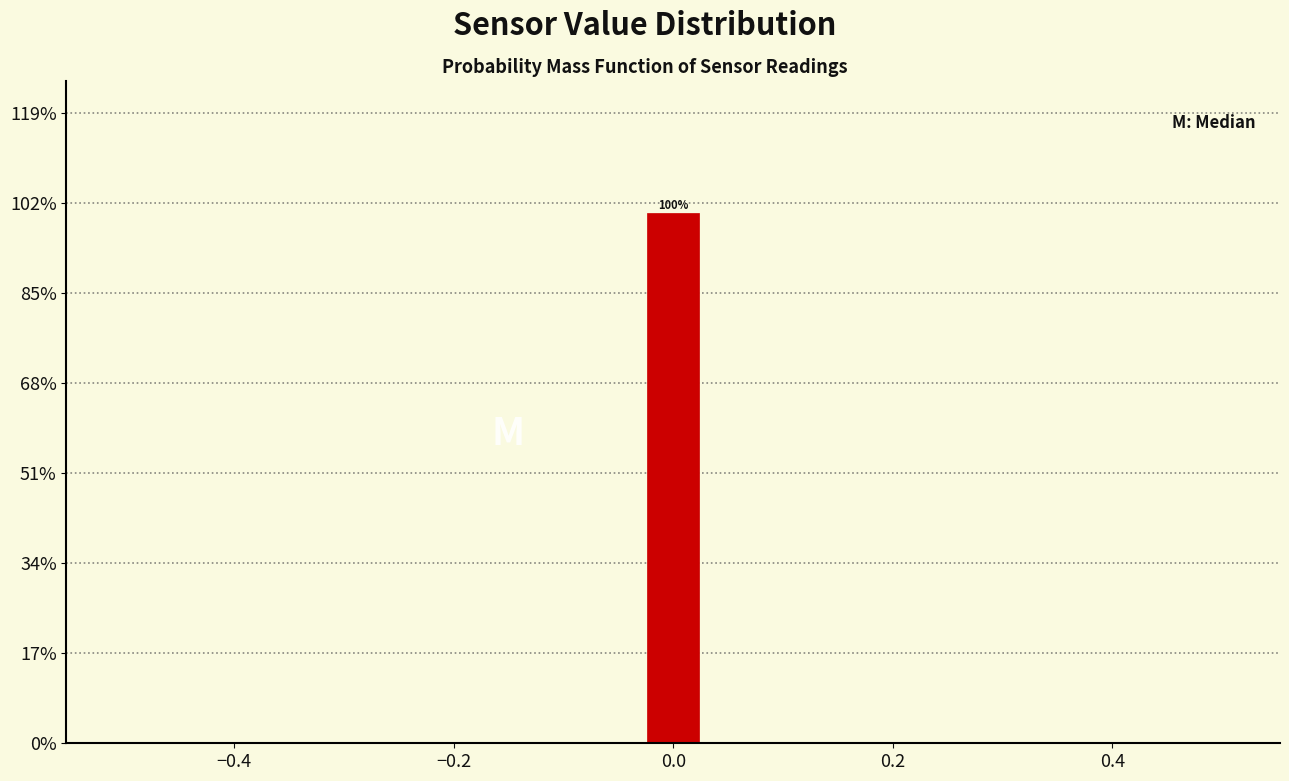

Around what value on the x-axis is the tallest bar? Give the approximate position of its centre, as read against the axis.

0.00